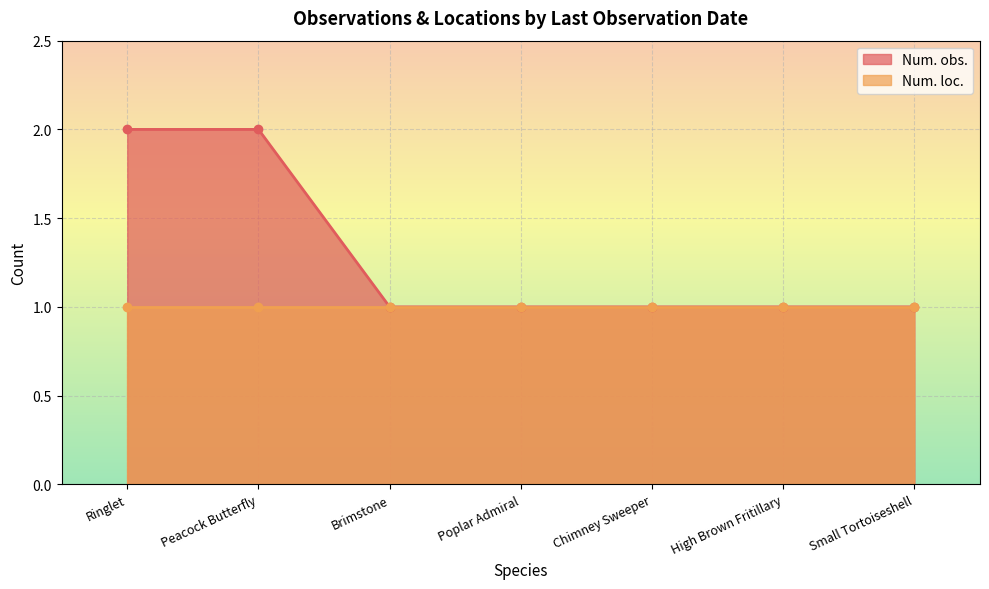

The Num. obs. series shows 3 at Ringlet. True or false?

False